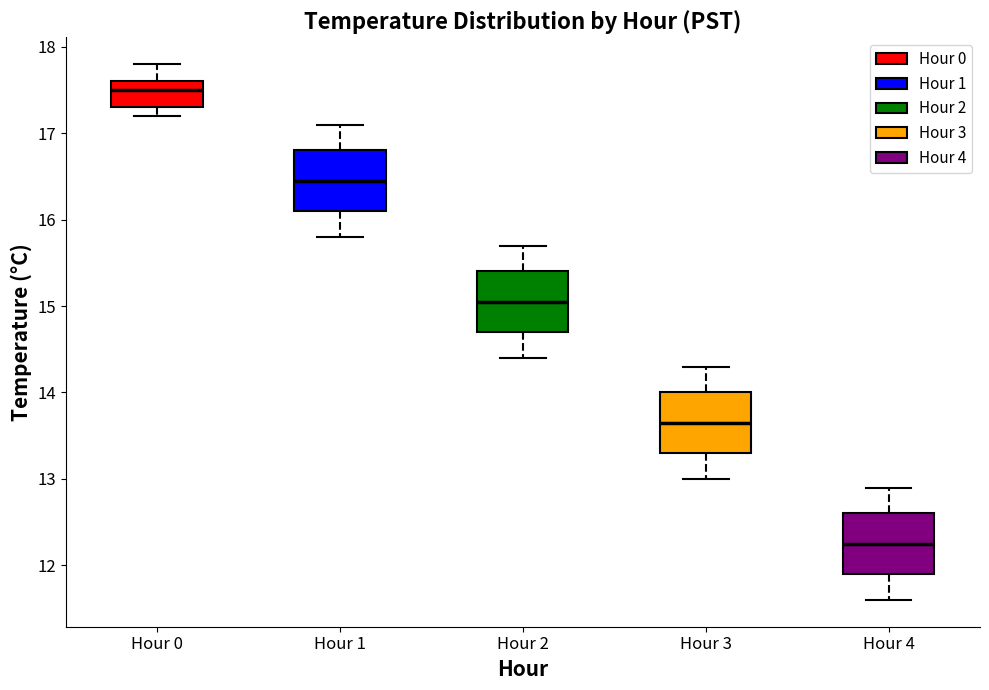

Reading left to right, read every box against the y-axis: the position of its median line, the range the box covers, and the ends of its whiskers. The values are not printed on the chart, so give them approximately, as read against the axis.

Hour 0: median 17.5, box 17.3 to 17.6, whiskers 17.2 to 17.8
Hour 1: median 16.5, box 16.1 to 16.8, whiskers 15.8 to 17.1
Hour 2: median 15.1, box 14.7 to 15.4, whiskers 14.4 to 15.7
Hour 3: median 13.7, box 13.3 to 14.0, whiskers 13.0 to 14.3
Hour 4: median 12.3, box 11.9 to 12.6, whiskers 11.6 to 12.9